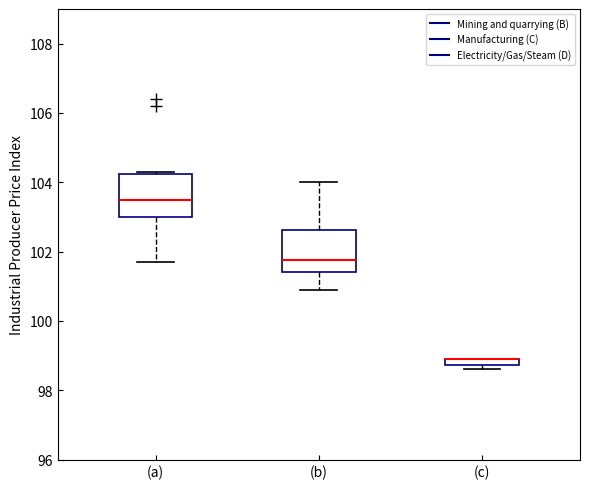

Where does the upper whisker of the box for (b) end on the y-axis? The values are not printed on the chart, so give them approximately, as read against the axis.

104.0